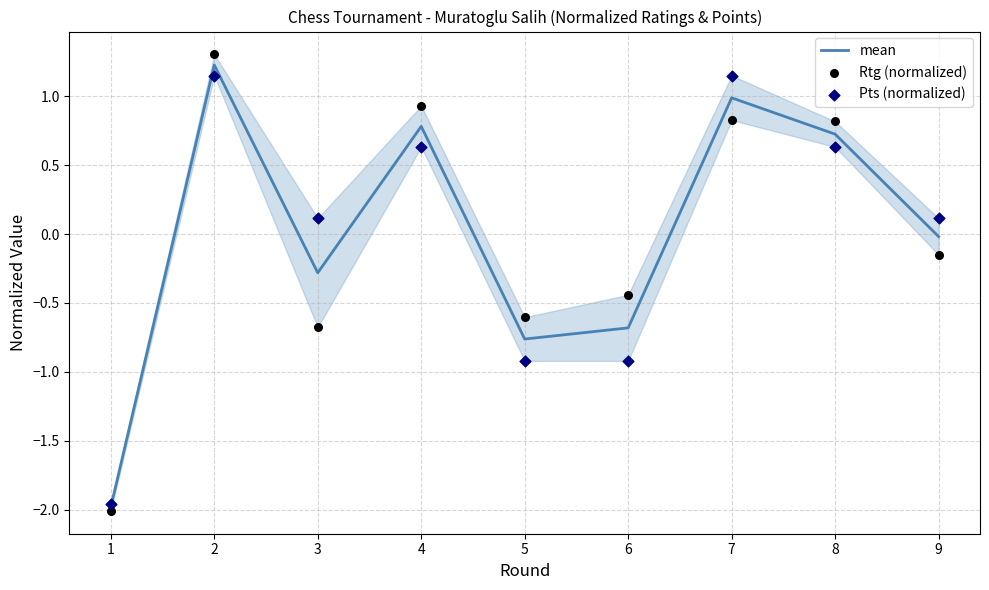

Which series has the largest total across all categories?

Pts (normalized)